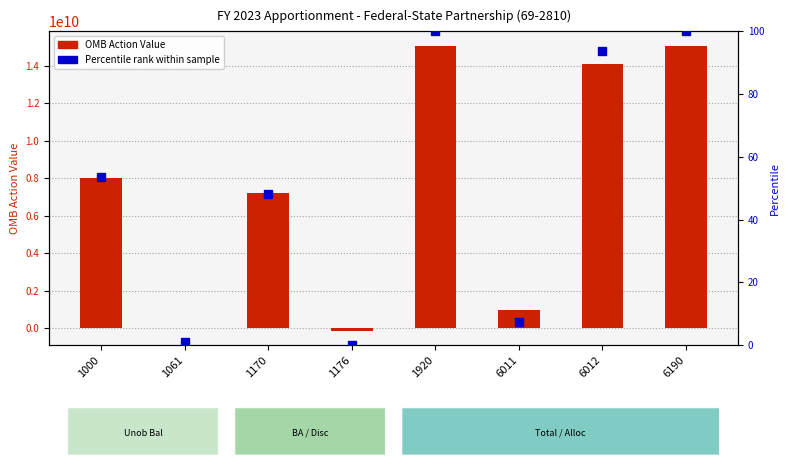

What is the average value of the Percentile rank within sample series?

50.5